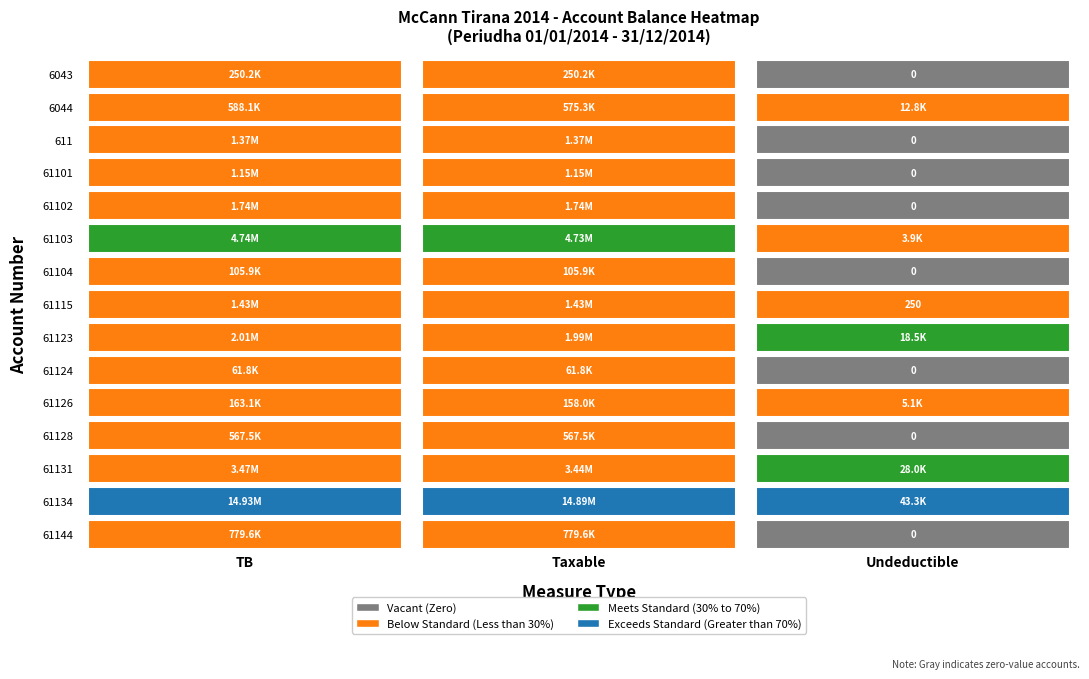

What value does the 61124 series have at Taxable?

61813.2